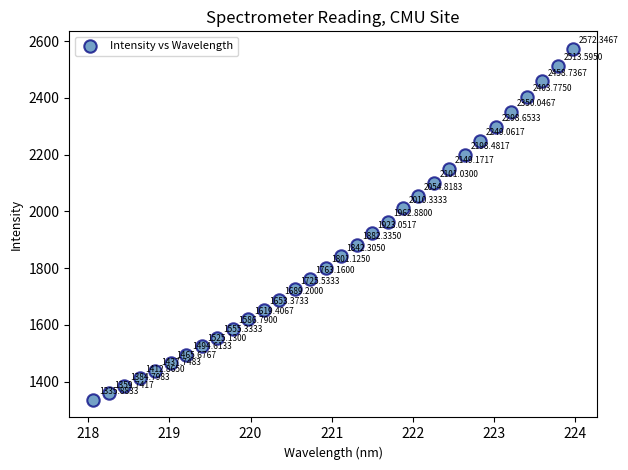

What is the range of Y values (max minus min)?

1236.5